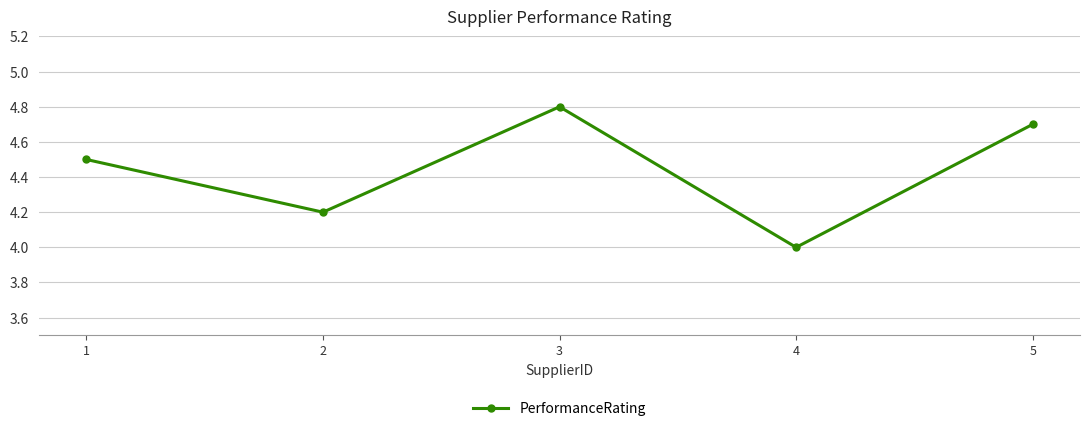

What is the change in value from 2 to 3?

+0.6